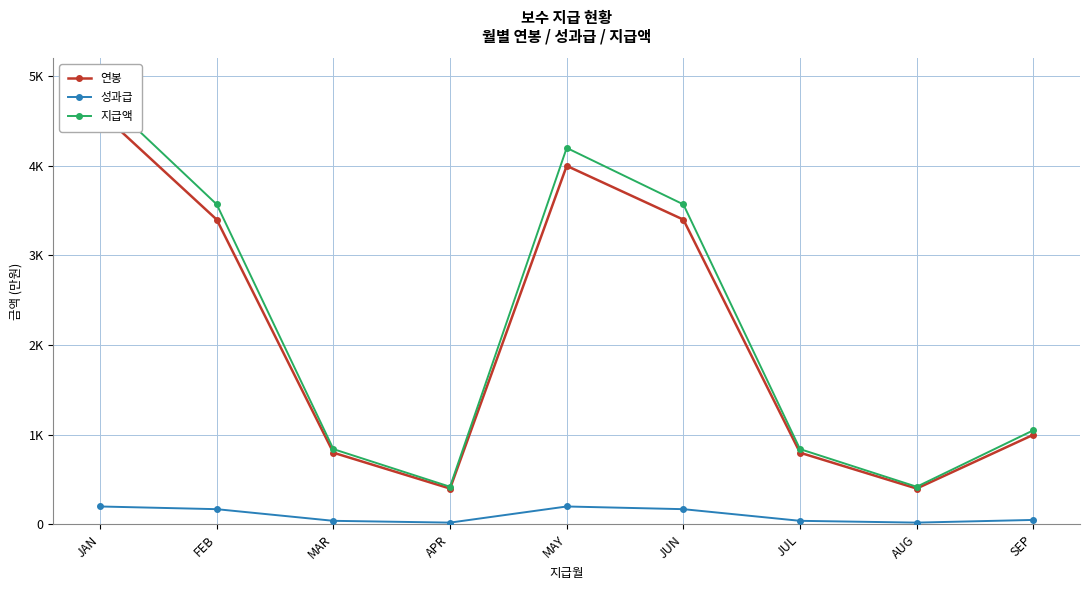

Is this an area chart (filled region under the line)?

No